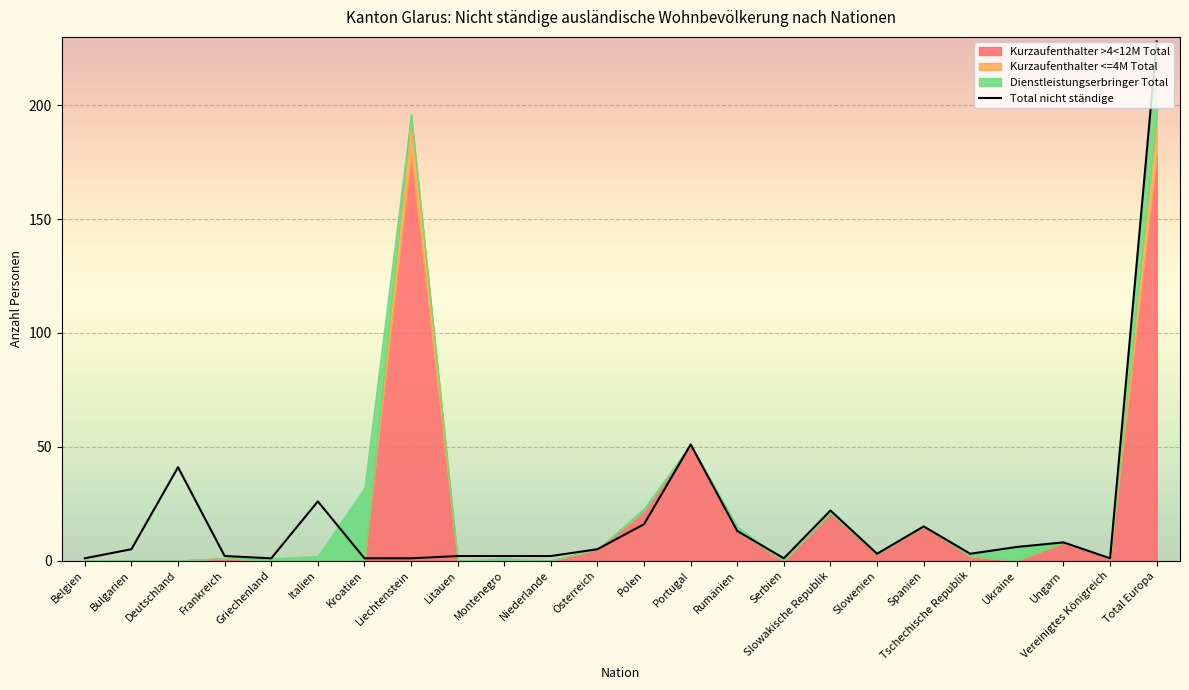

What is the difference between the maximum and minimum values?

227